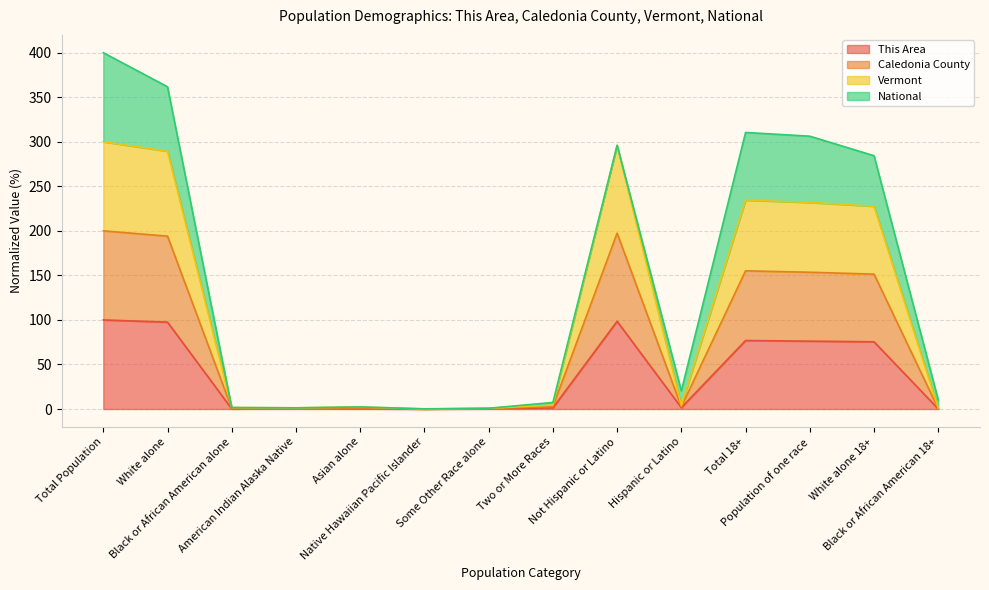

Which label corresponds to the largest value in the chart?

Total Population